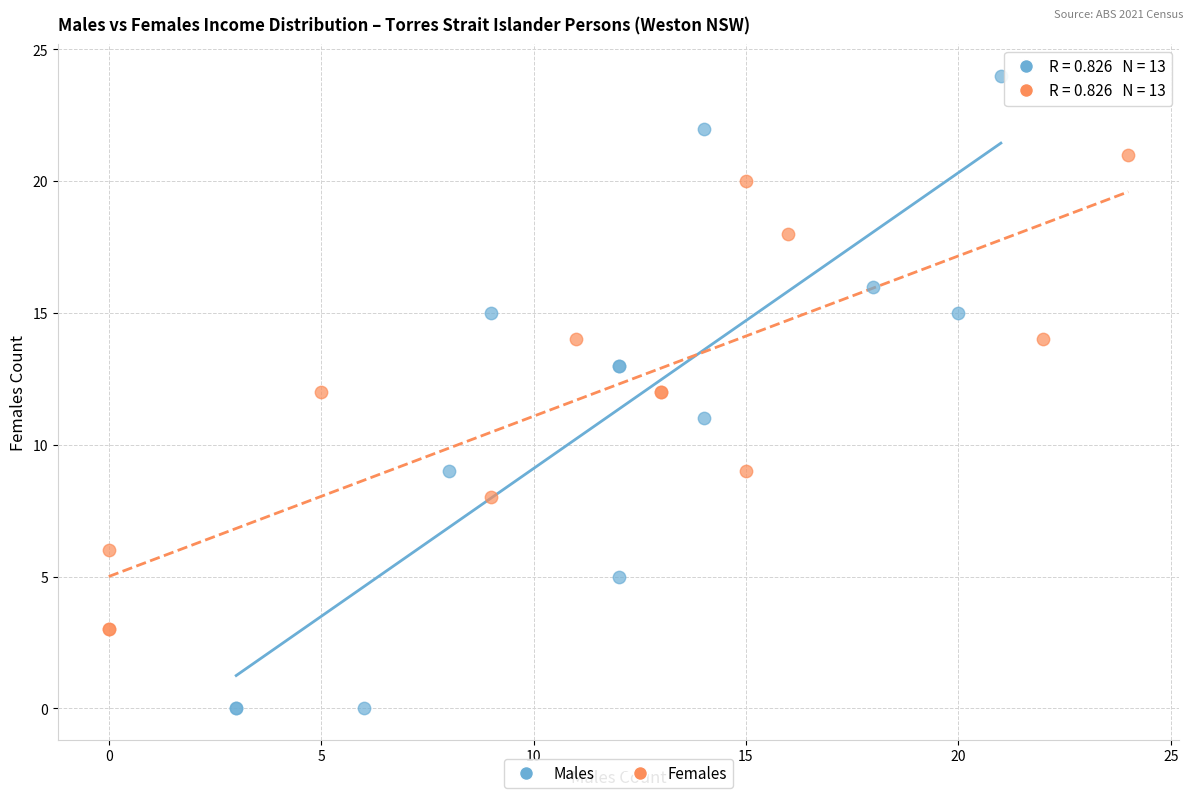

Which series reaches the minimum Y coordinate?

Males